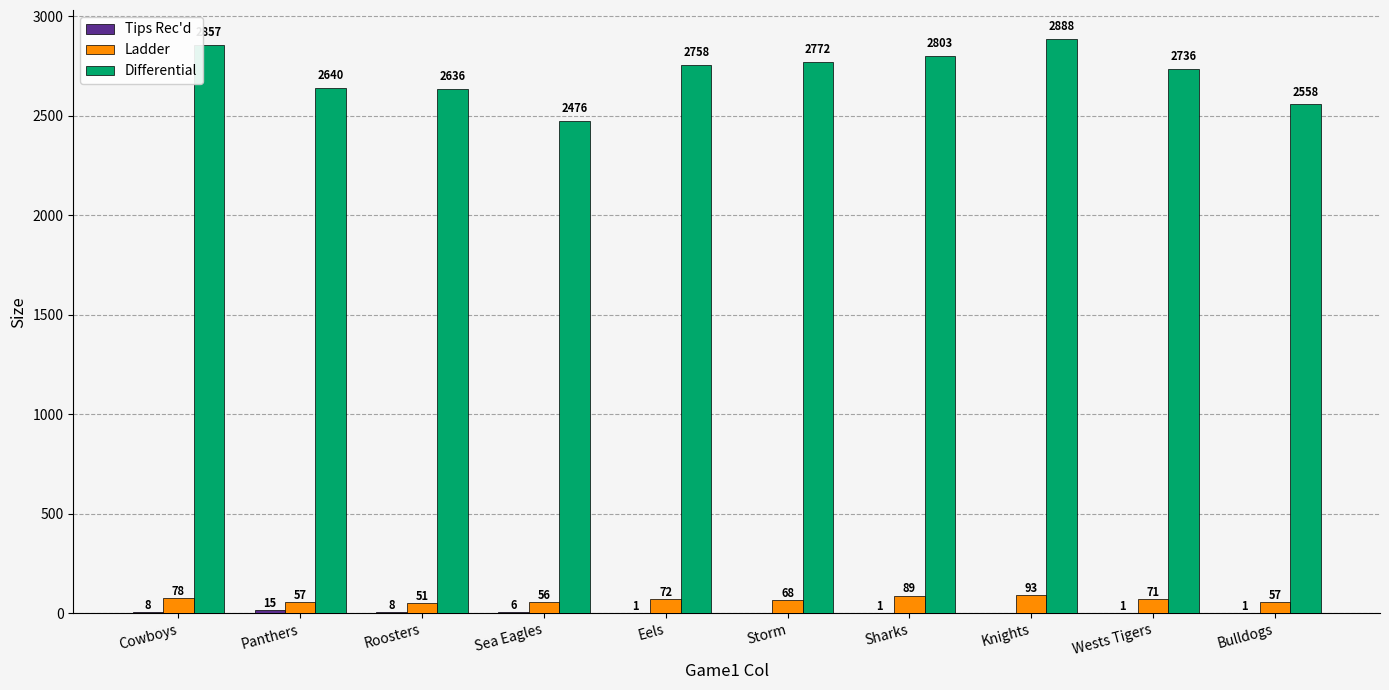

What is the total value across all series at Sea Eagles?

2538